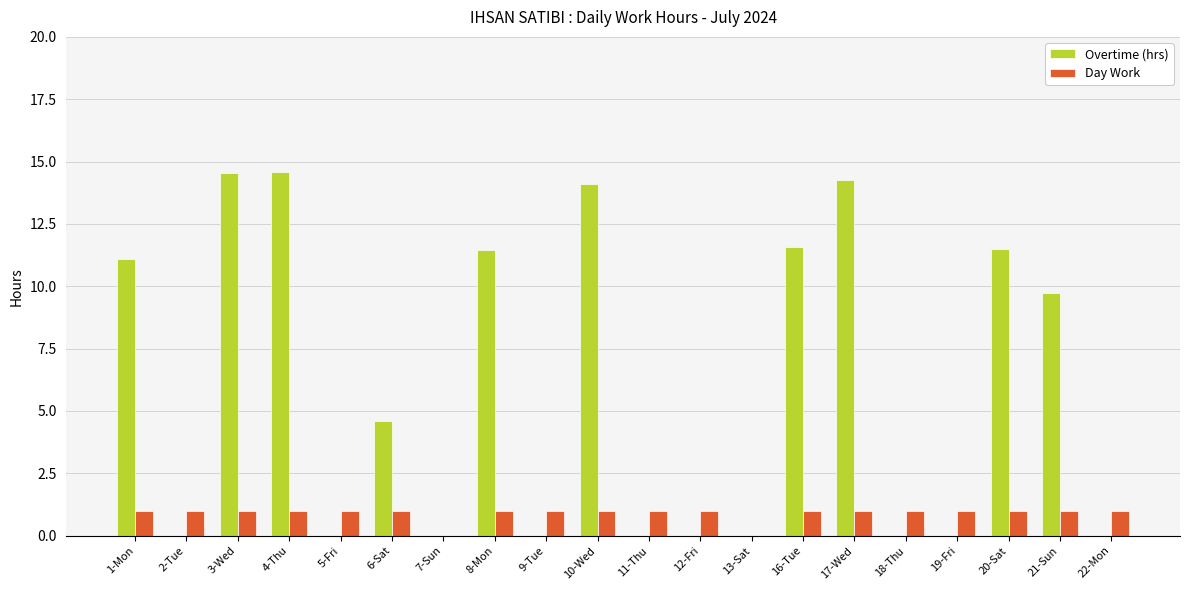

What is the highest value of the Overtime (hrs) series?

14.6